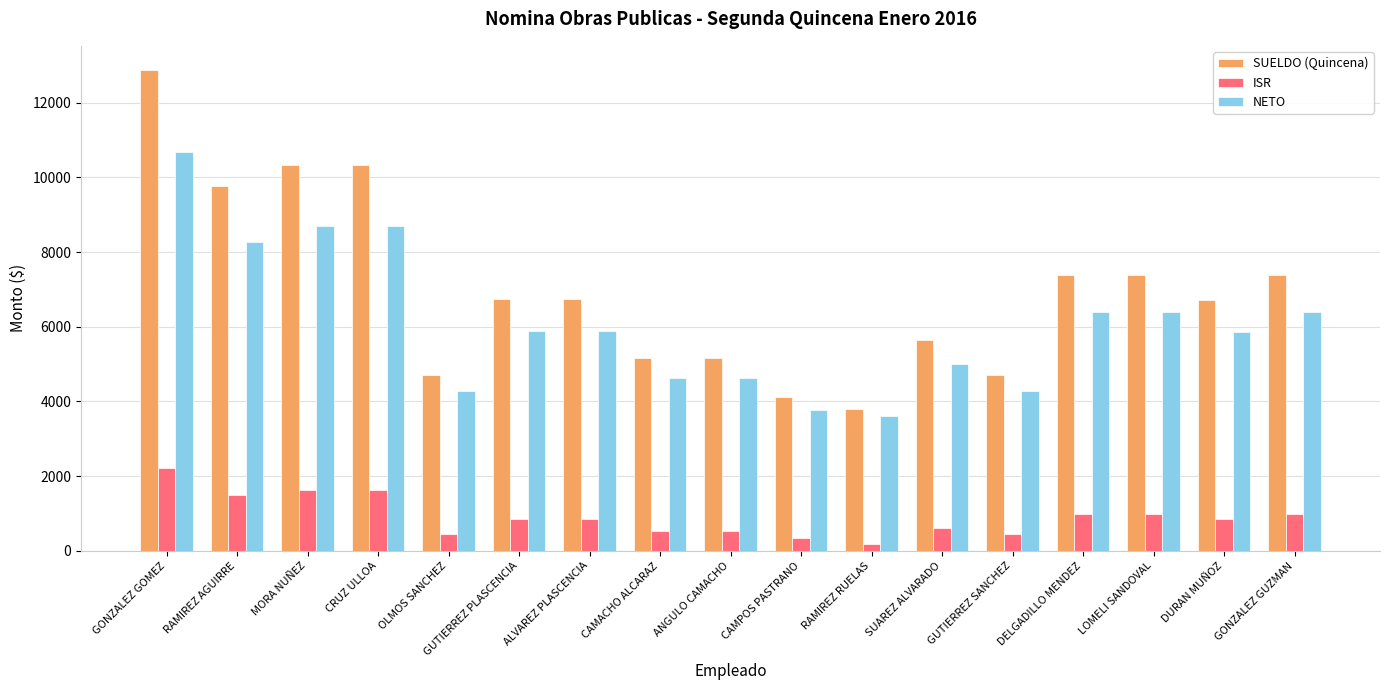

What is the highest value of the SUELDO (Quincena) series?

12875.7